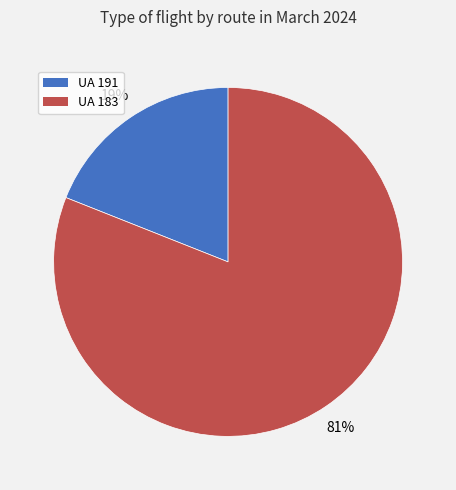

The UA 191 slice represents 14% of the pie. True or false?

False